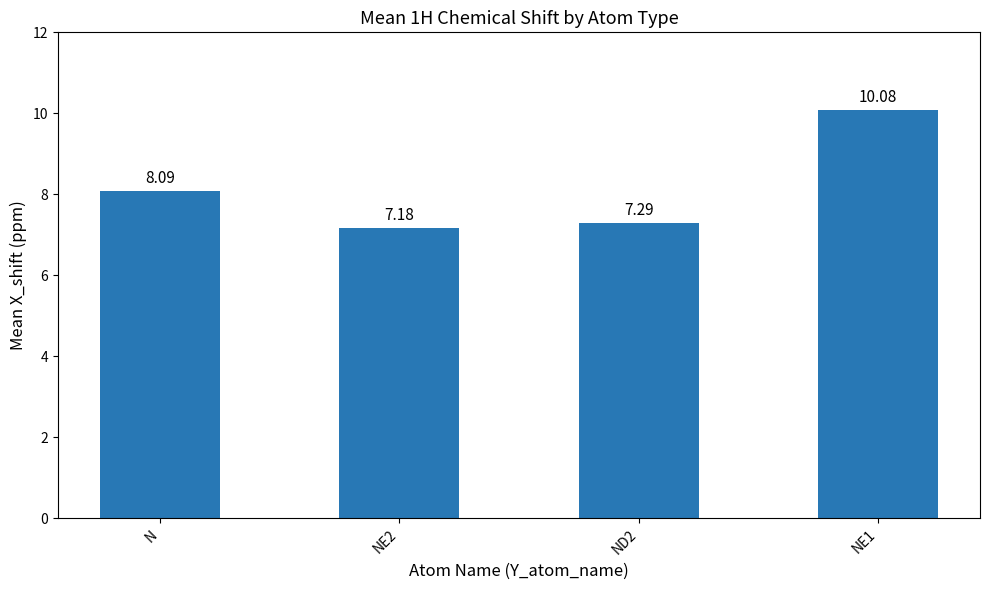

Between NE2 and N, which is larger?

N